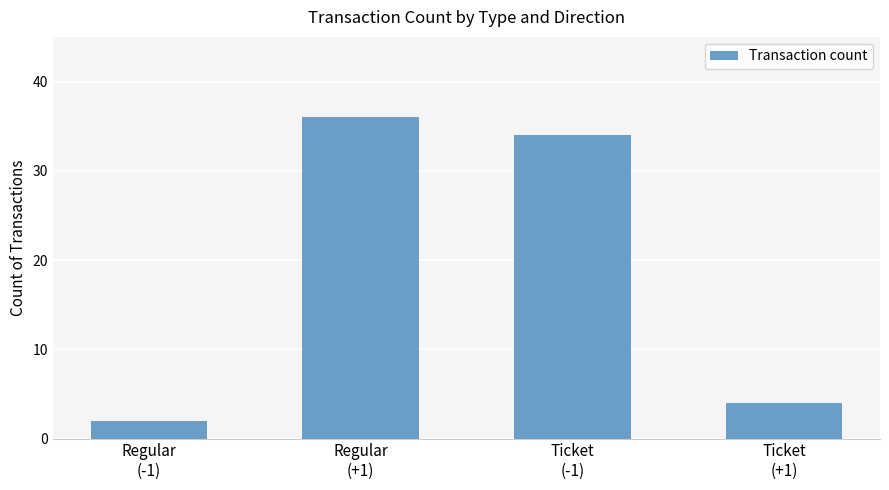

Approximately how many times larger is the value at Ticket
(+1) compared to Regular
(+1)?

0.1